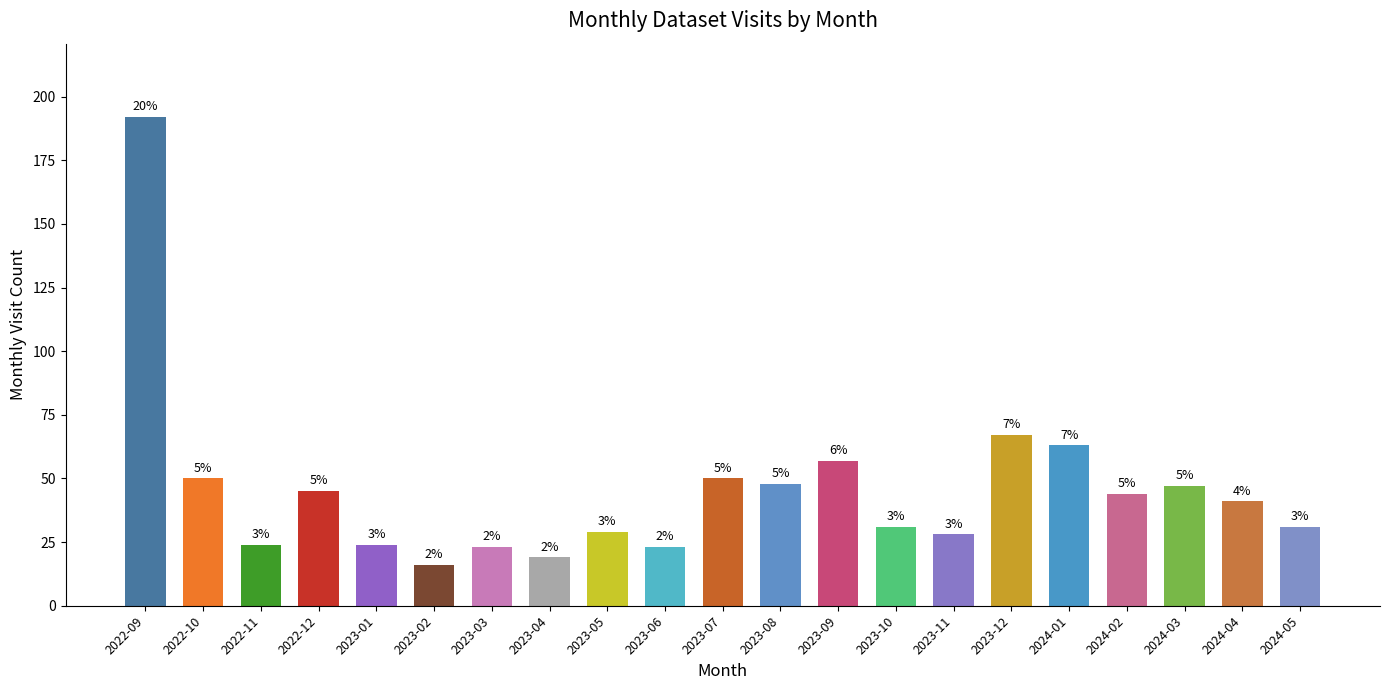

How many bars are there in total?

21